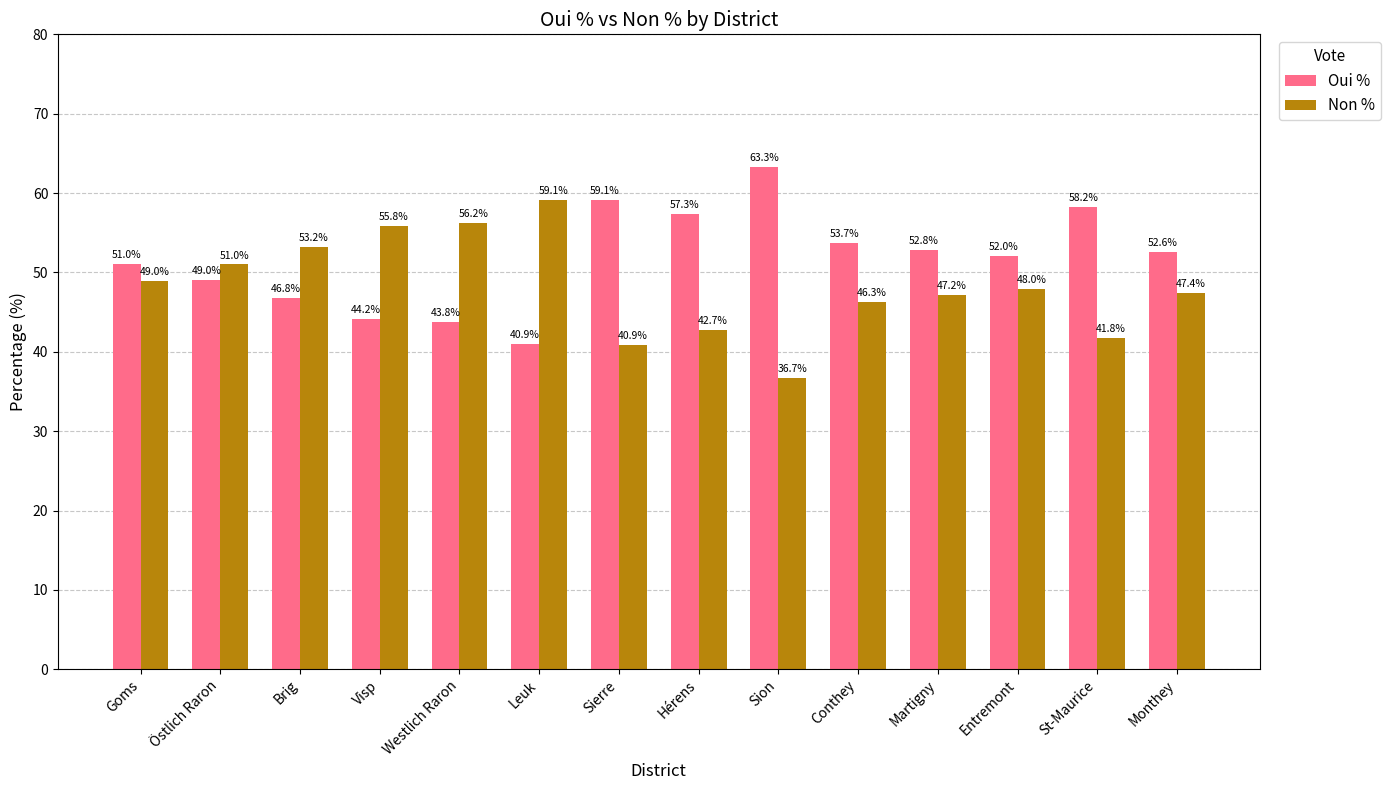

How many groups of bars are there?

14